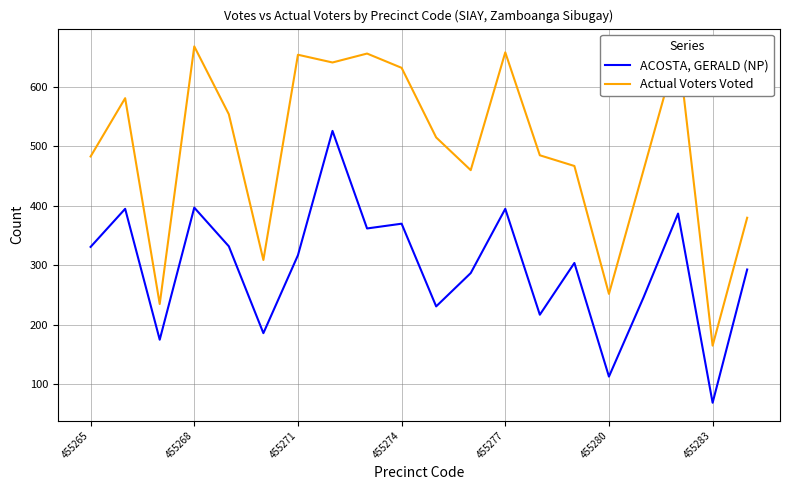

What is the minimum value for ACOSTA, GERALD (NP)?

69